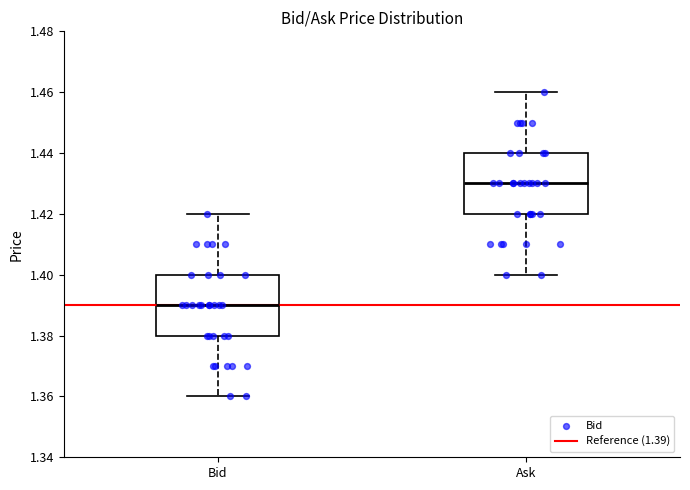

Where is the lower edge of the box for Ask on the y-axis? The values are not printed on the chart, so give them approximately, as read against the axis.

1.42